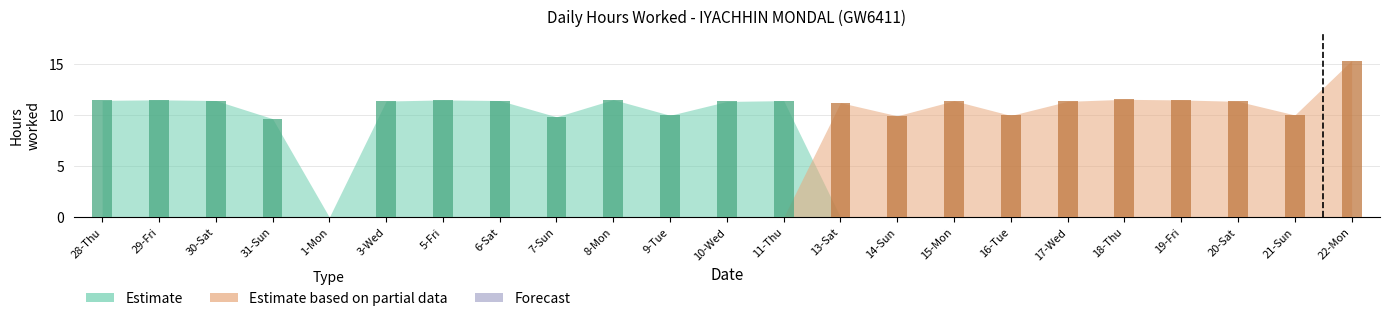

How many data points does each series have?

23